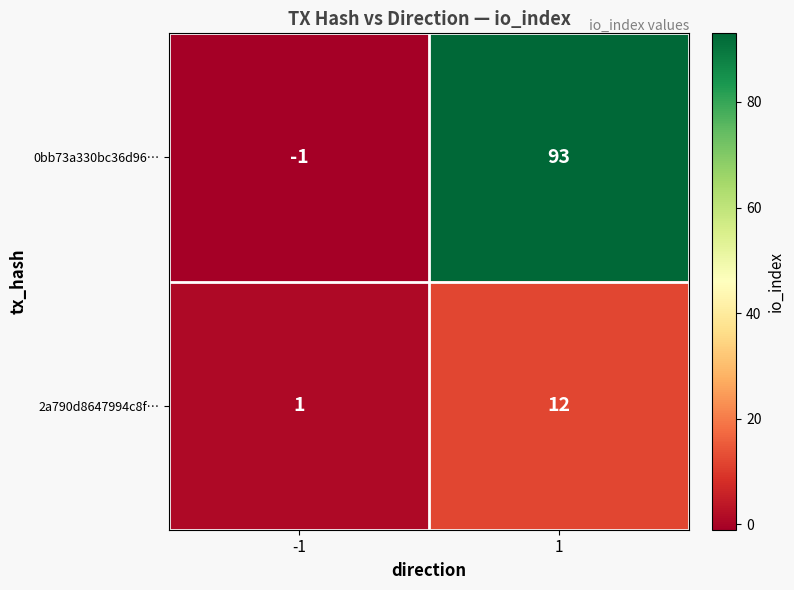

What is the total value across all series at 1?

105